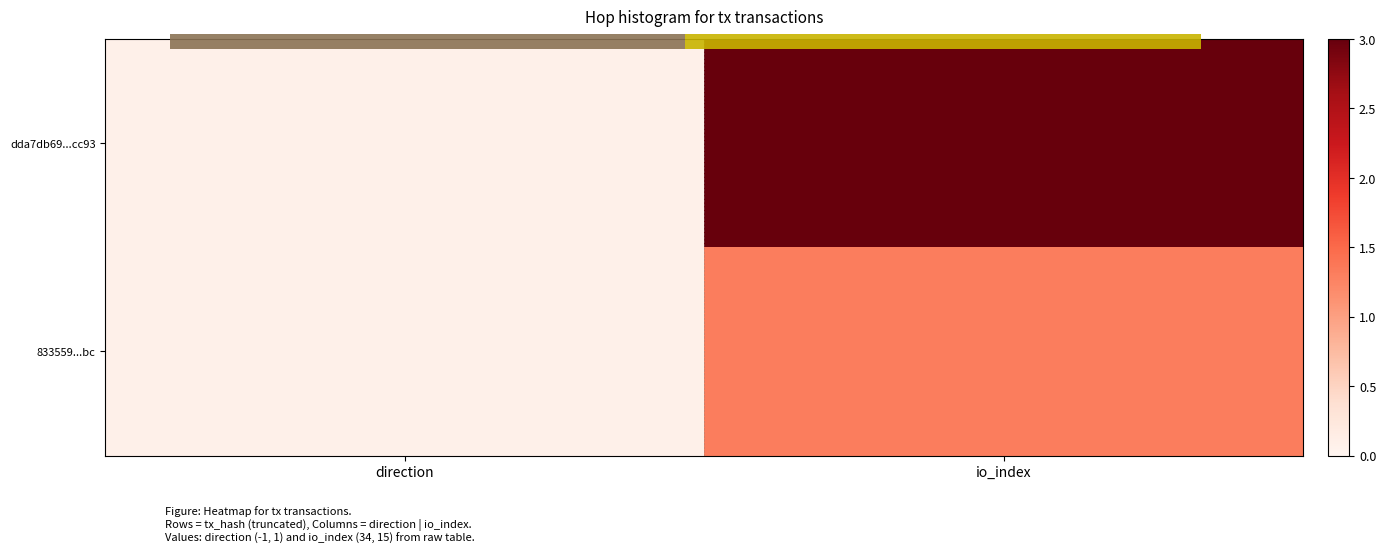

Reading left to right, what are all the values shown in this chart?

dda7db69...cc93: direction=0.1	io_index=3.0
833559...bc: direction=0.1	io_index=1.3